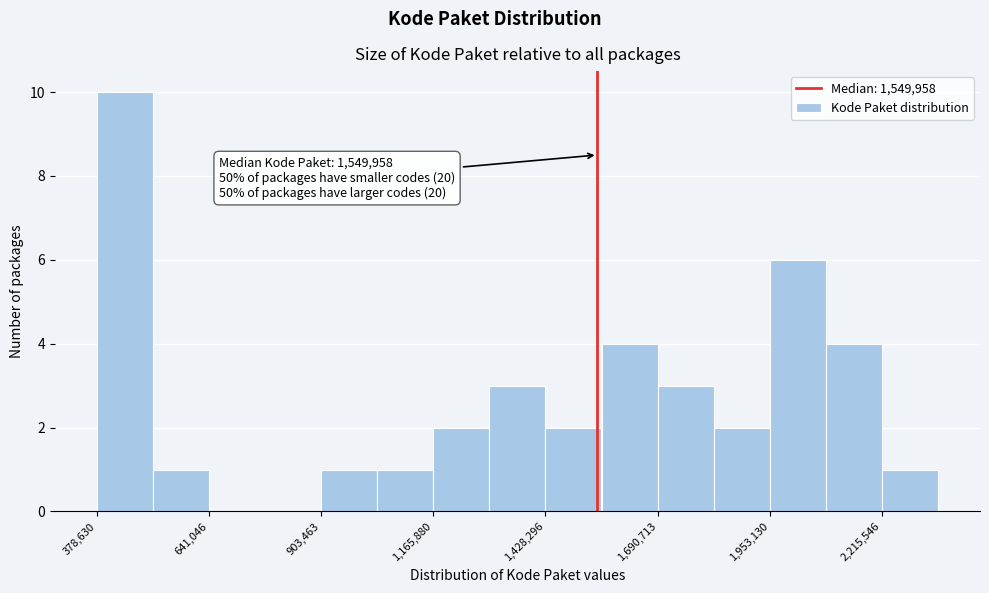

Around what value on the x-axis is the tallest bar? Give the approximate position of its centre, as read against the axis.

450000